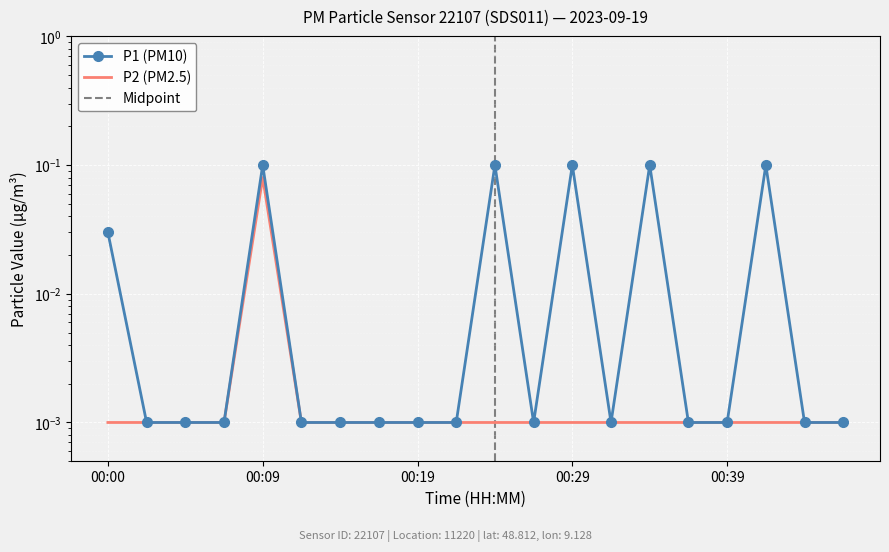

Which series has the largest total across all categories?

P1